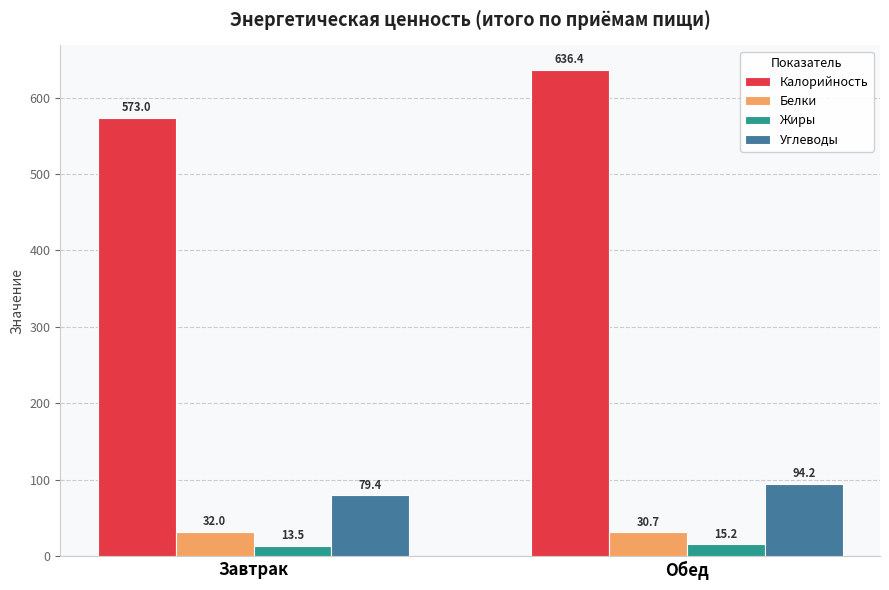

List the series in order of their peak value, highest first.

Калорийность, Углеводы, Белки, Жиры